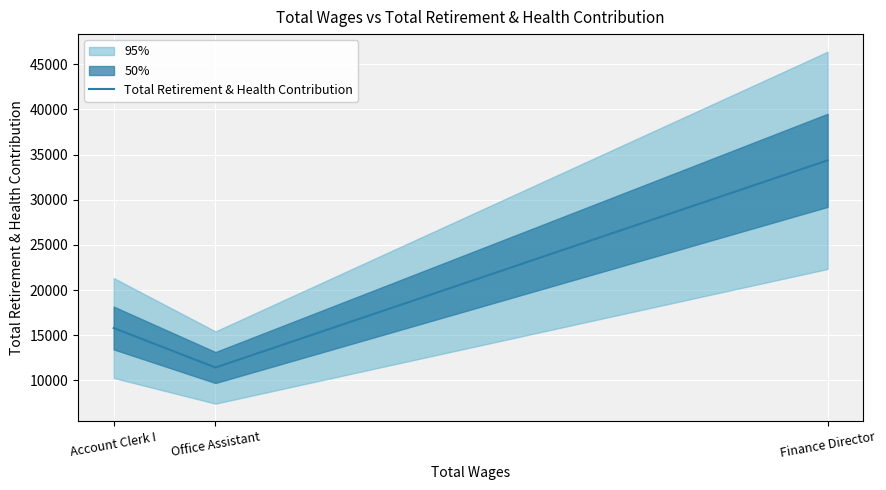

Reading left to right, transcribe all the data shown in this chart.

15796	11424	34356